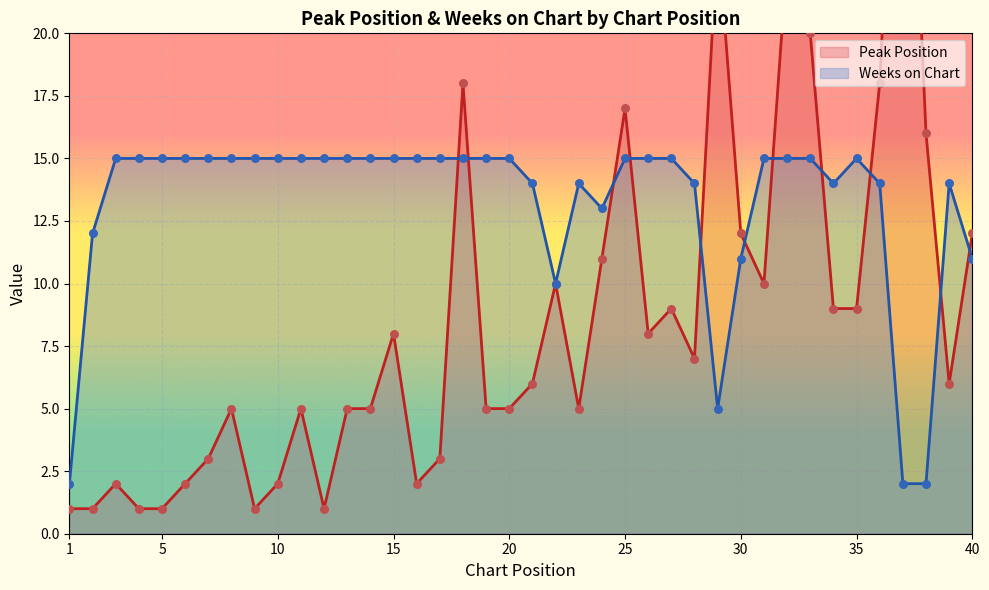

What are all the series names shown in the legend?

Peak Position, Weeks on Chart